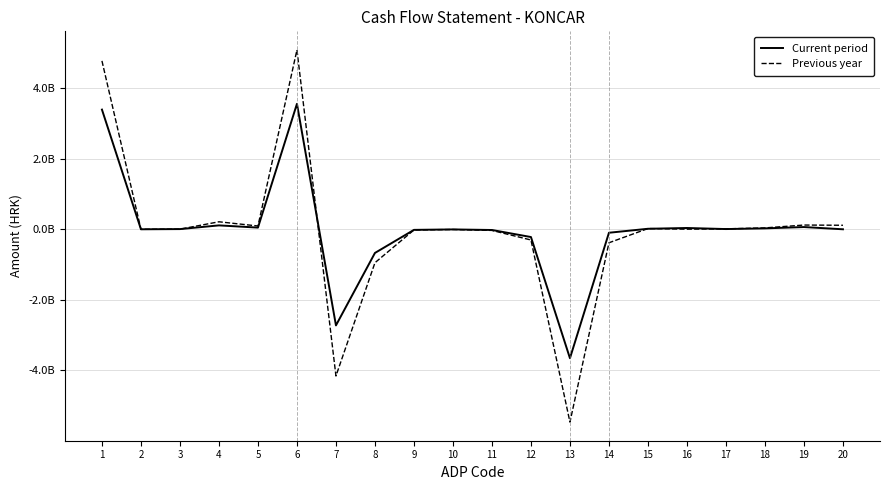

How many interior local peaks does the Previous year series have?

5